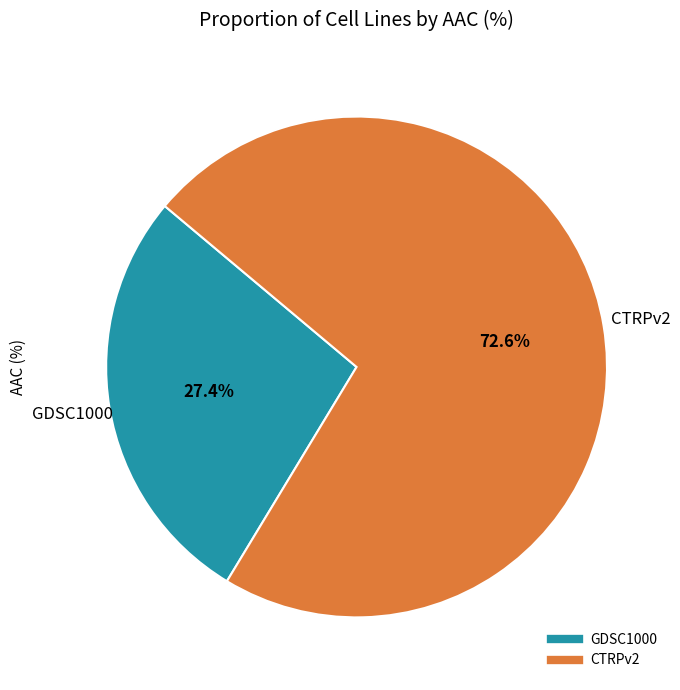

Which has a higher value, GDSC1000 or CTRPv2?

CTRPv2